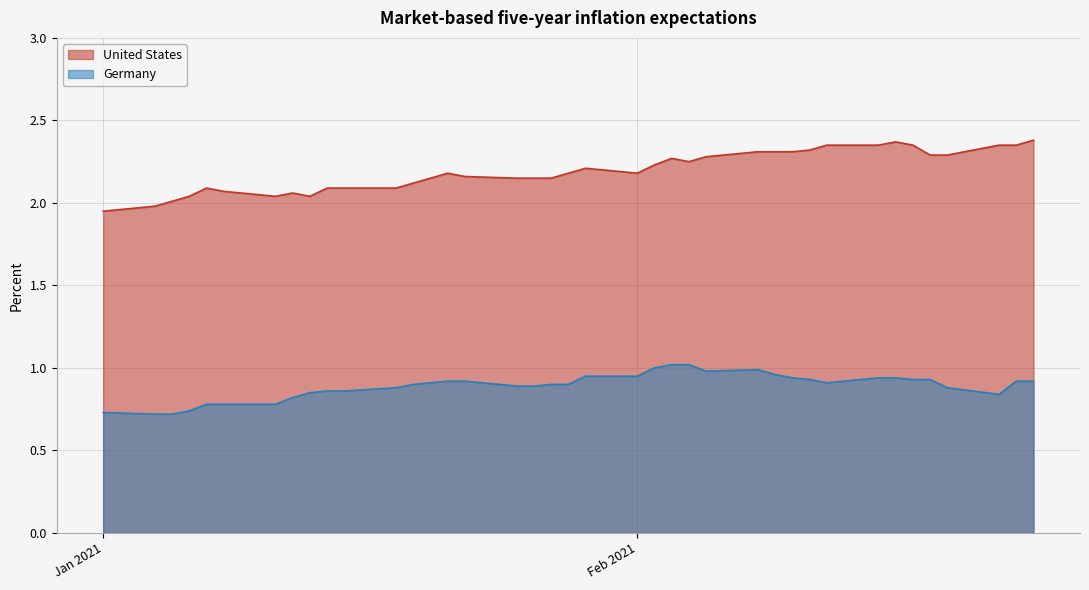

Which series has the largest total across all categories?

United States